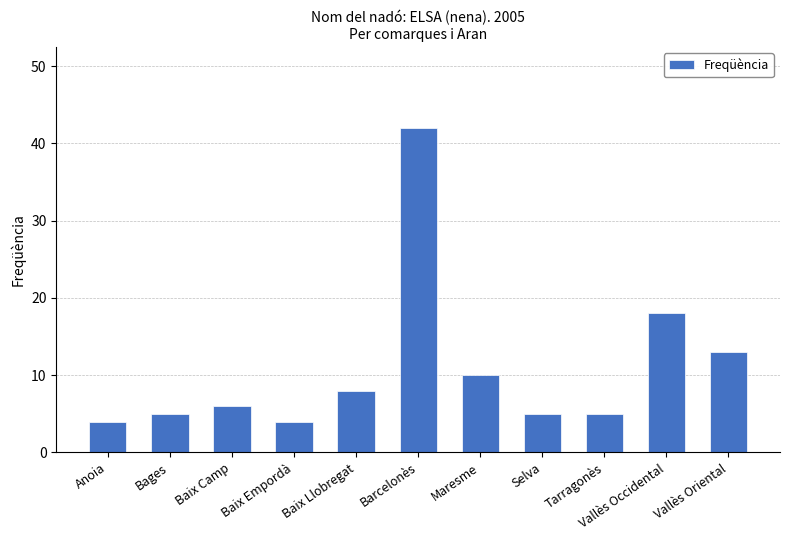

Where is the data nearest to the value 23?

Vallès Occidental